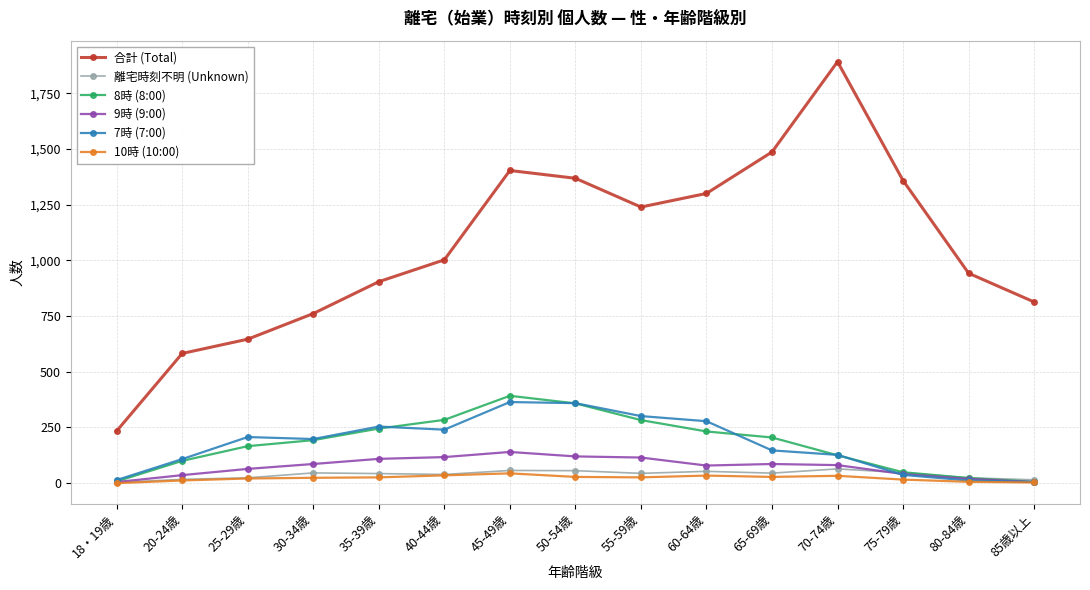

The 10時 (10:00) series shows 12 at 20-24歳. True or false?

True